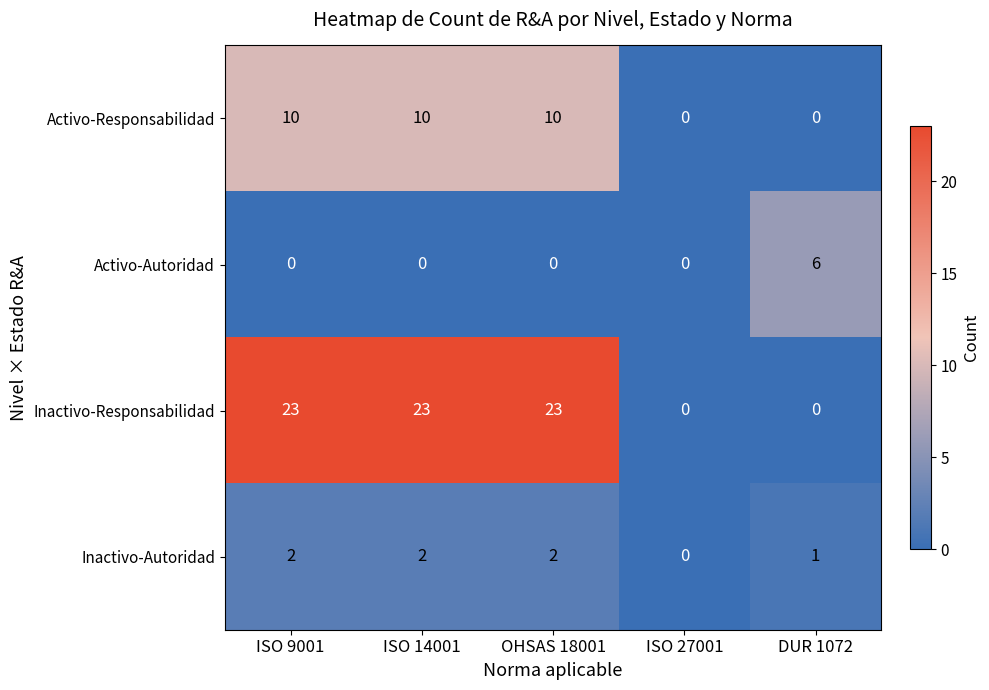

What is the average value of the Activo-Responsabilidad series?

6